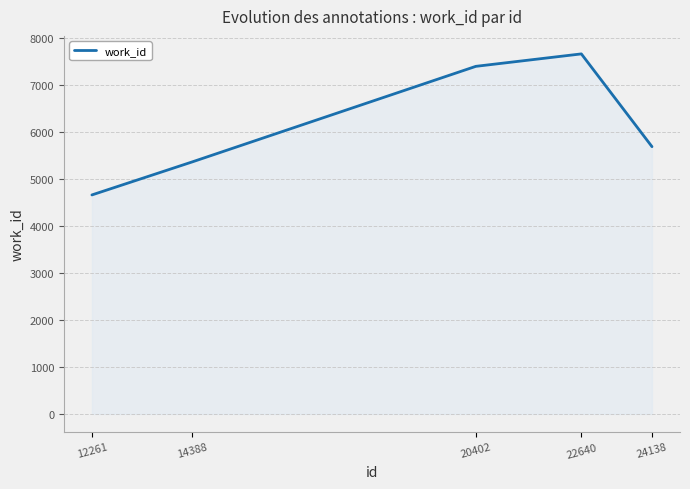

What is the difference between the maximum and minimum values?

3002